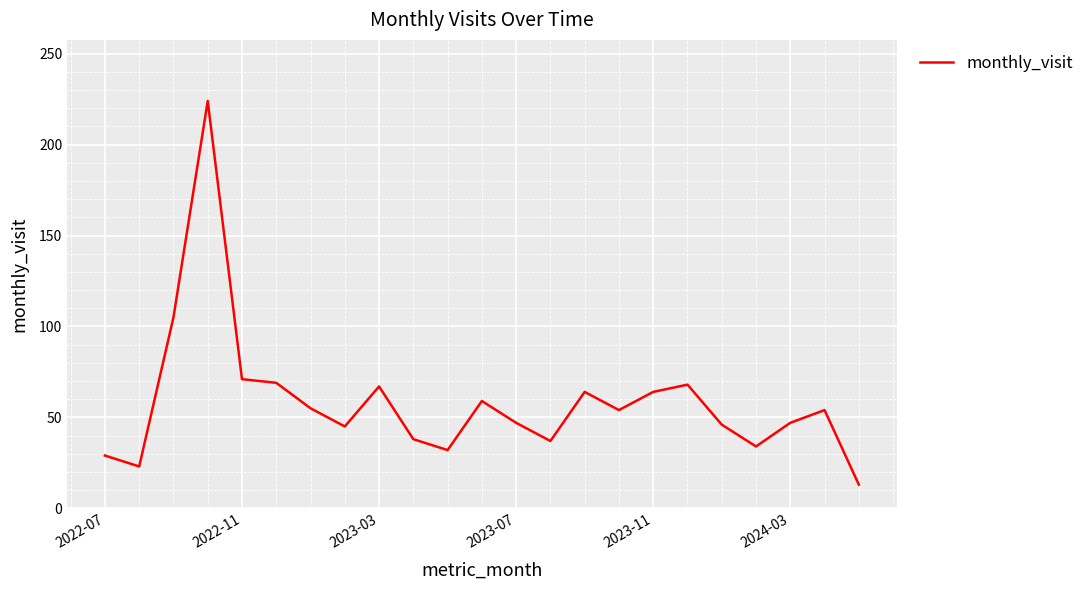

What is the maximum value shown in the chart?

224